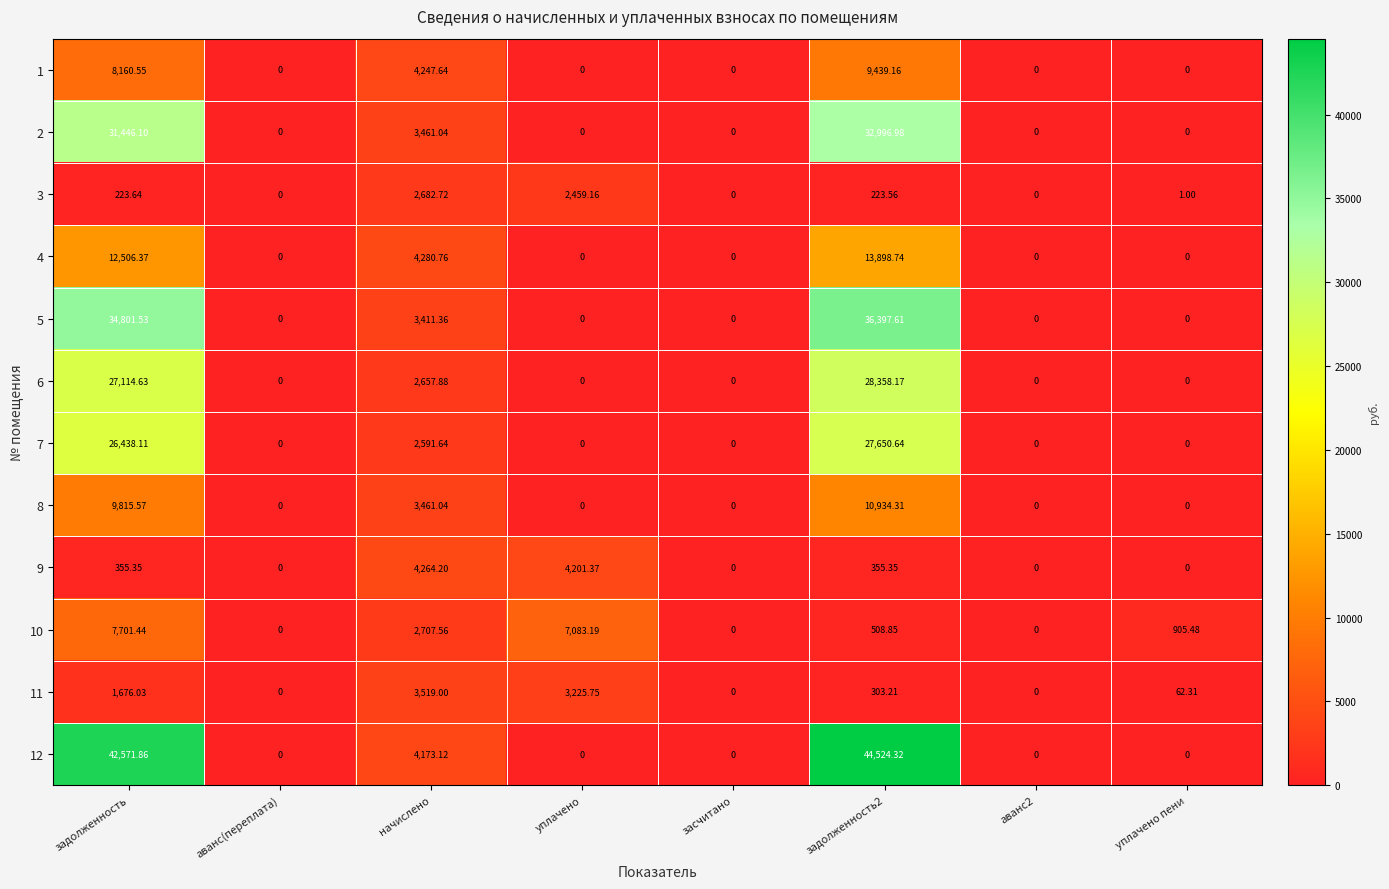

Which series changed the most between аванс(переплата) and начислено?

4